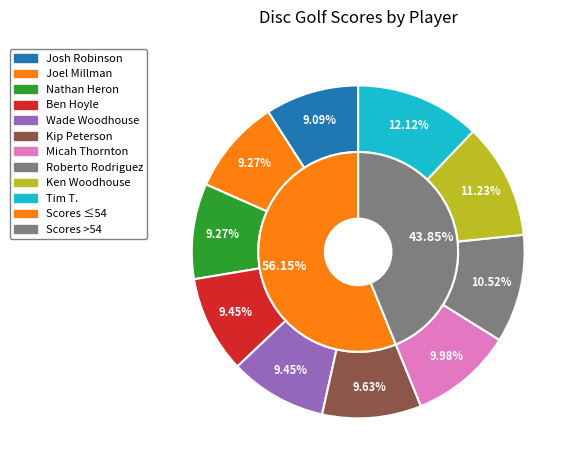

To the nearest percent, what is the difference between the largest and smallest slice percentages?

3%